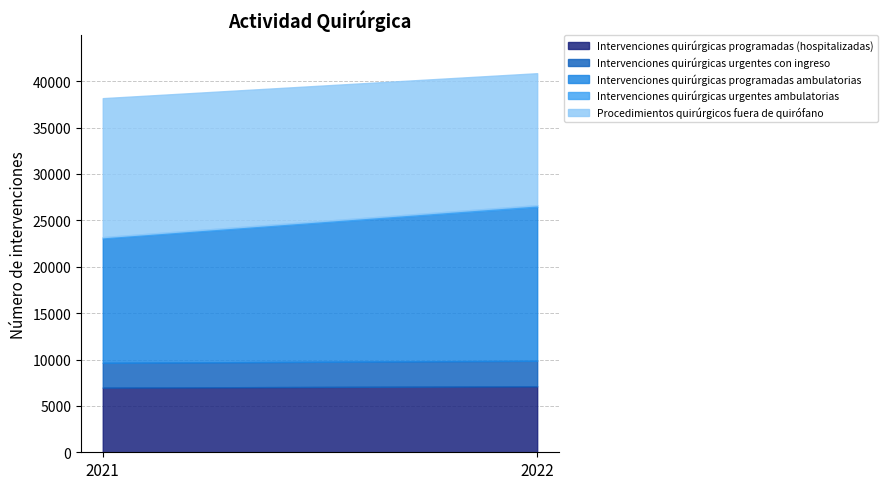

How many categories are shown in the chart?

2